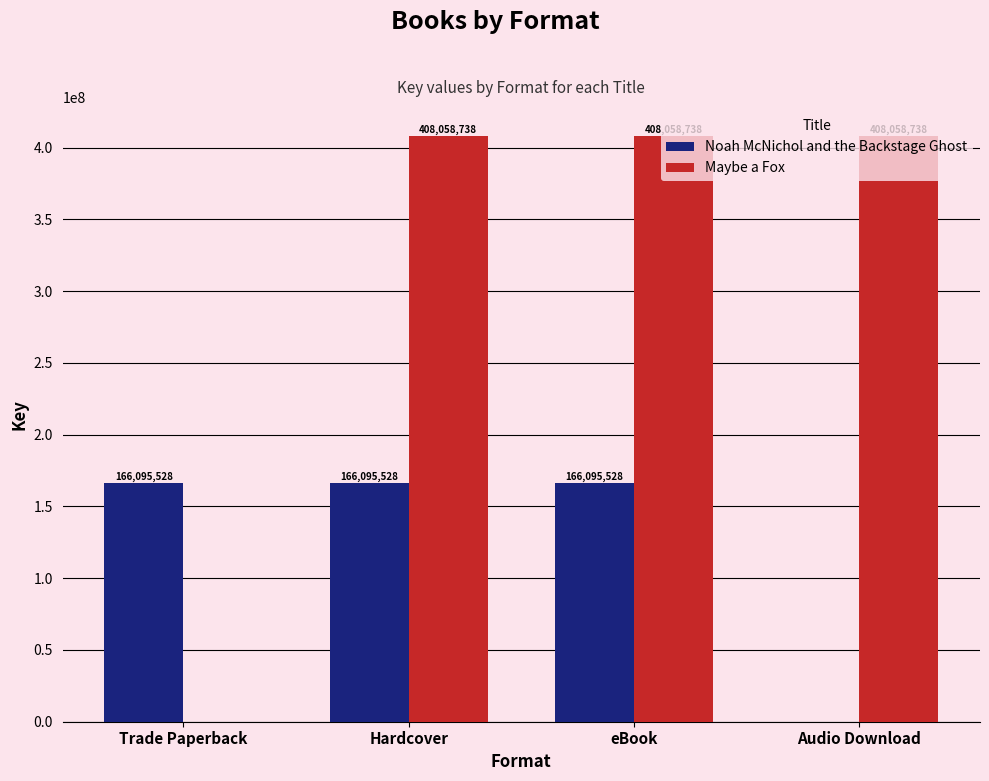

What is the maximum value for Noah McNichol and the Backstage Ghost?

166095528